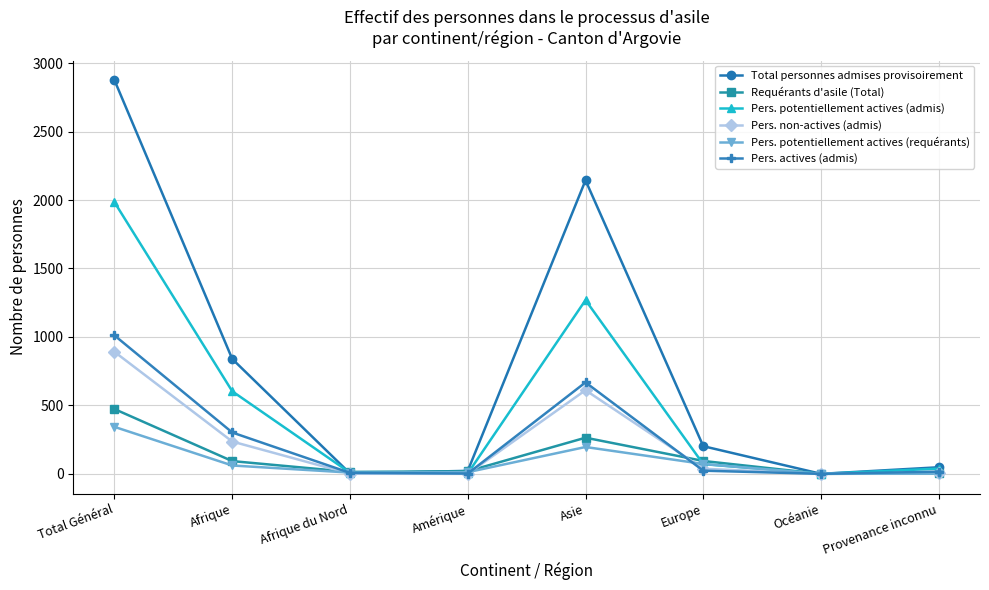

Is this an area chart (filled region under the line)?

No